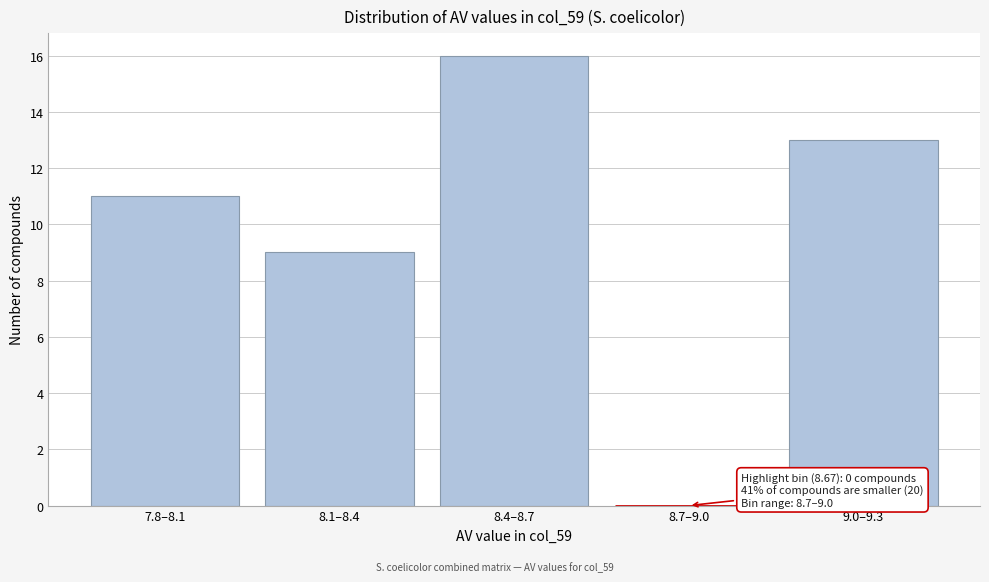

Reading right to left, what are all the values shown in this chart?

9.0–9.3=13	8.7–9.0=0	8.4–8.7=16	8.1–8.4=9	7.8–8.1=11